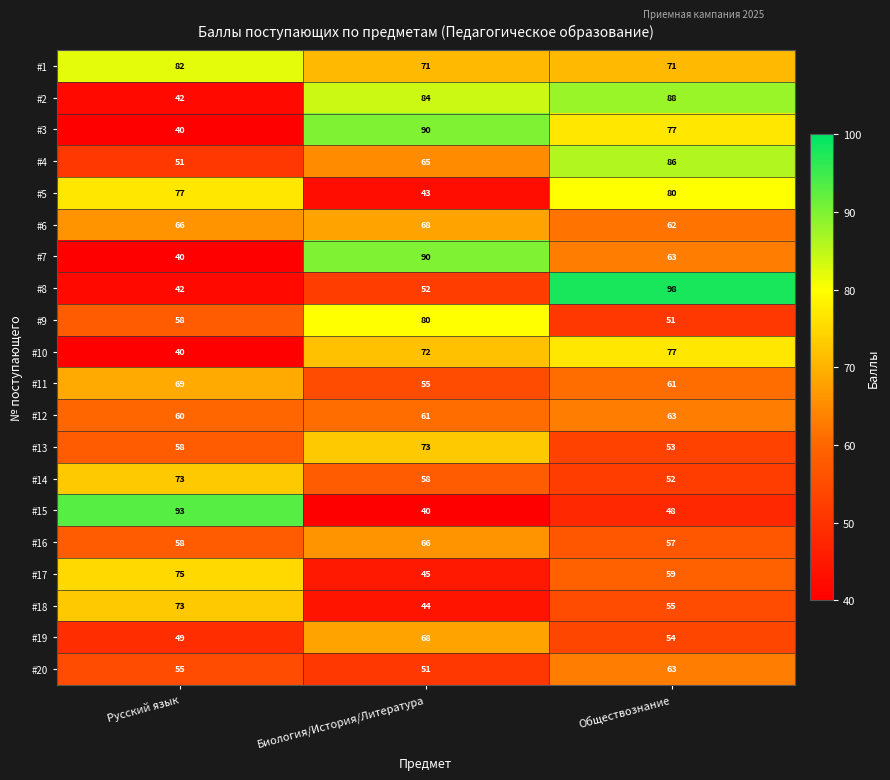

Which series has the largest total across all categories?

#1